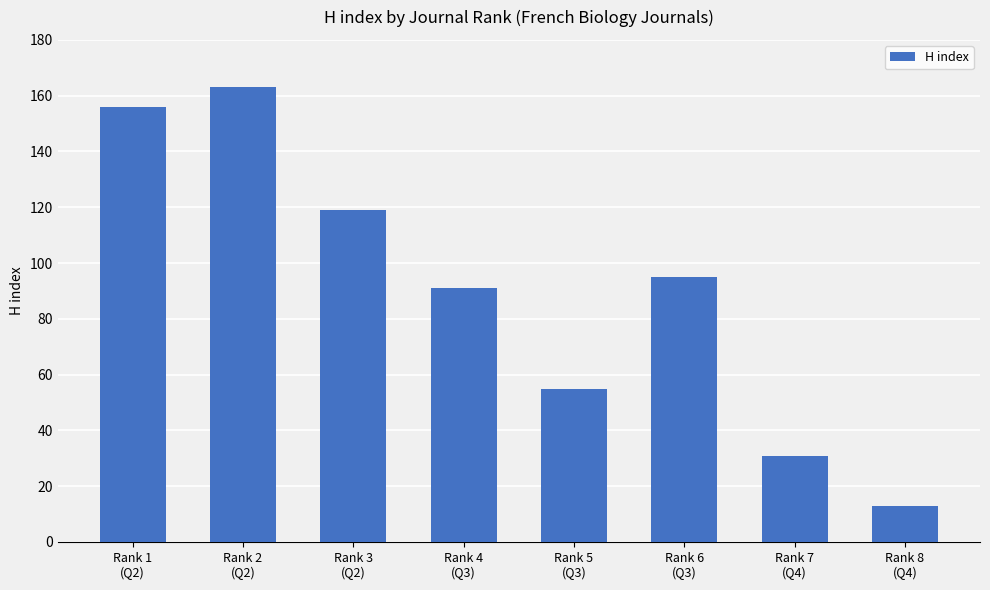

What is the approximate value at Rank 1
(Q2), to the nearest 5?

155